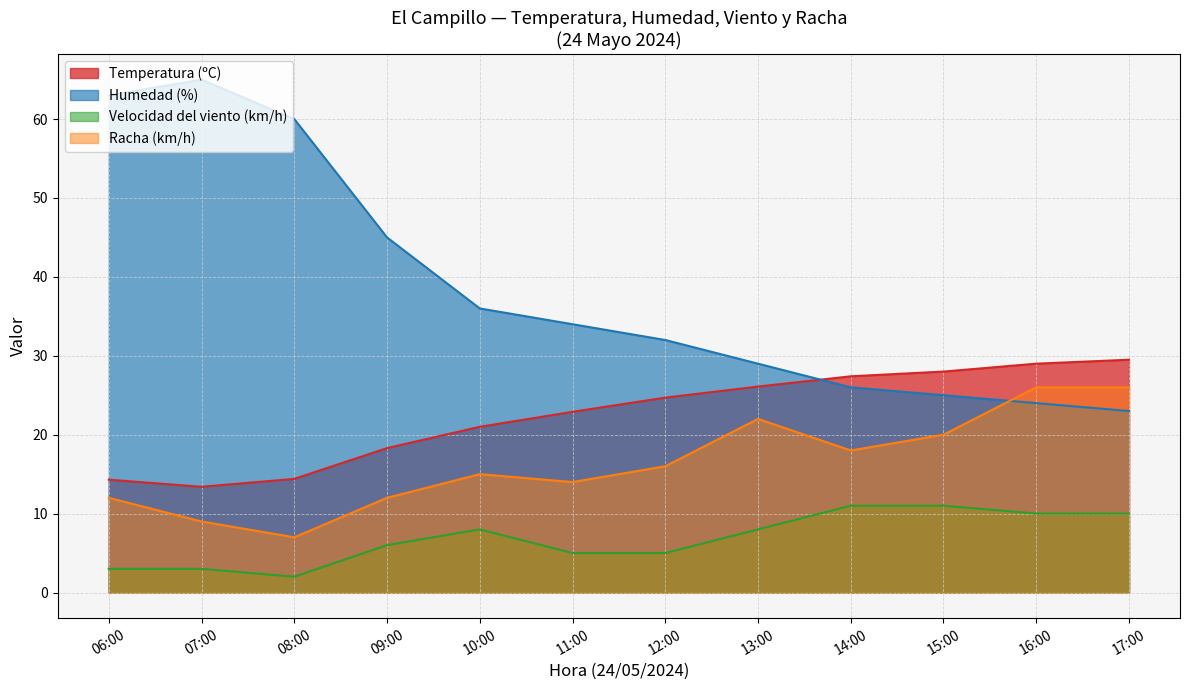

List the labels in order of Temperatura (ºC) value, largest first.

17:00, 16:00, 15:00, 14:00, 13:00, 12:00, 11:00, 10:00, 09:00, 08:00, 06:00, 07:00